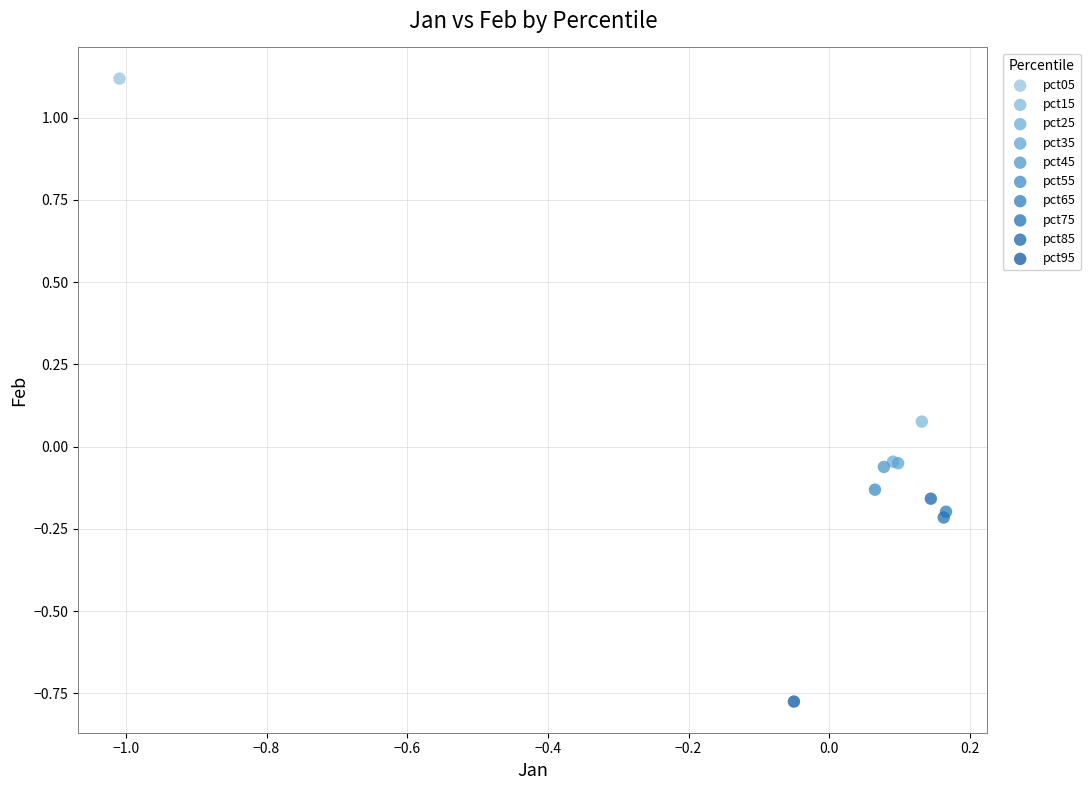

What are all the series names shown in the legend?

pct05, pct15, pct25, pct35, pct45, pct55, pct65, pct75, pct85, pct95